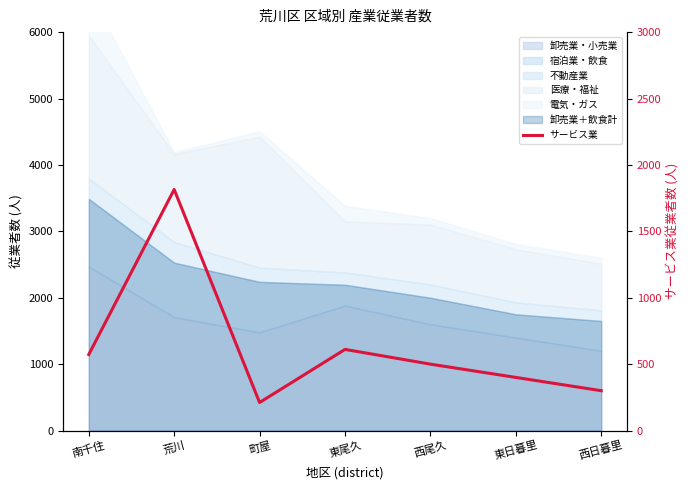

How many data points does each series have?

7